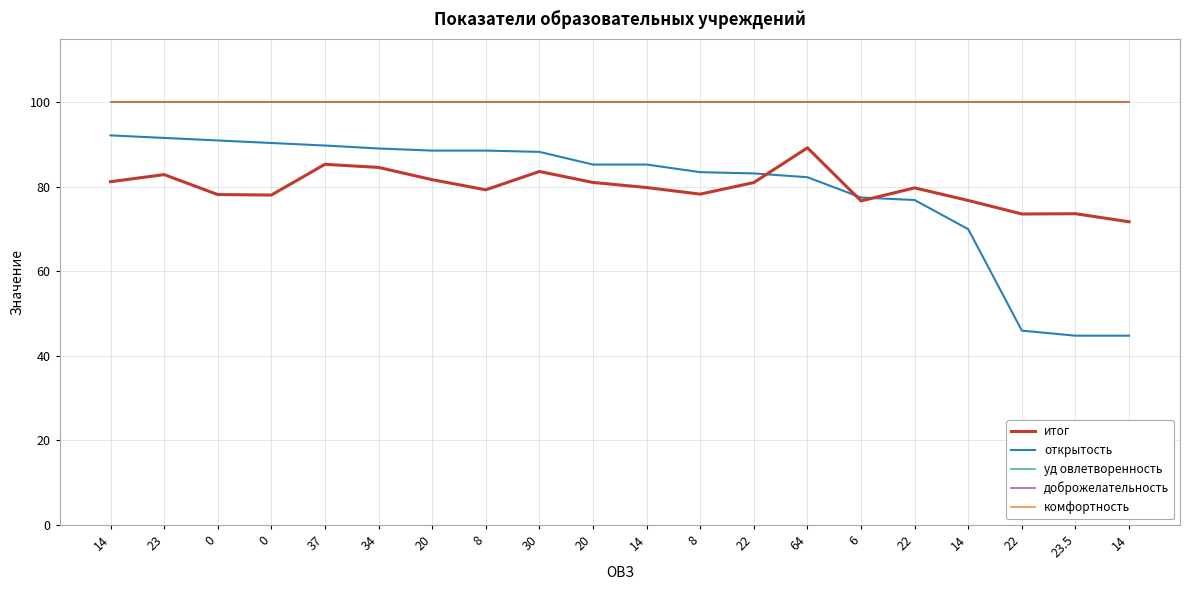

What is the total value across all series at 34?

473.7